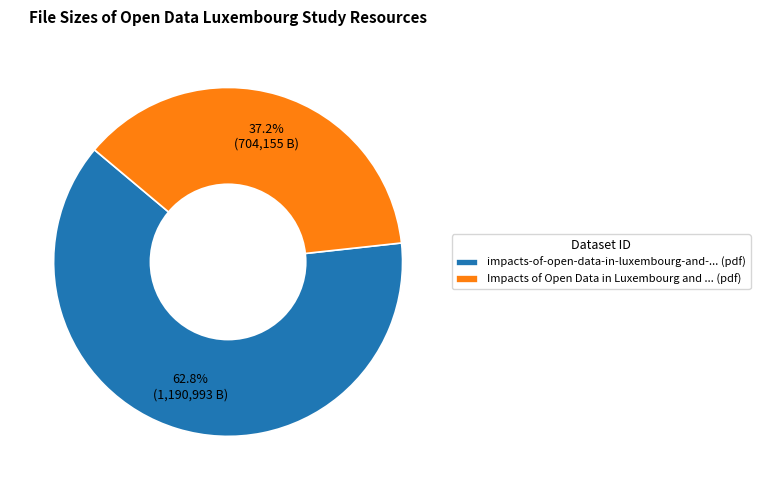

Between impacts-of-open-data-in-luxembourg-and-... (pdf) and Impacts of Open Data in Luxembourg and ... (pdf), which is larger?

impacts-of-open-data-in-luxembourg-and-... (pdf)